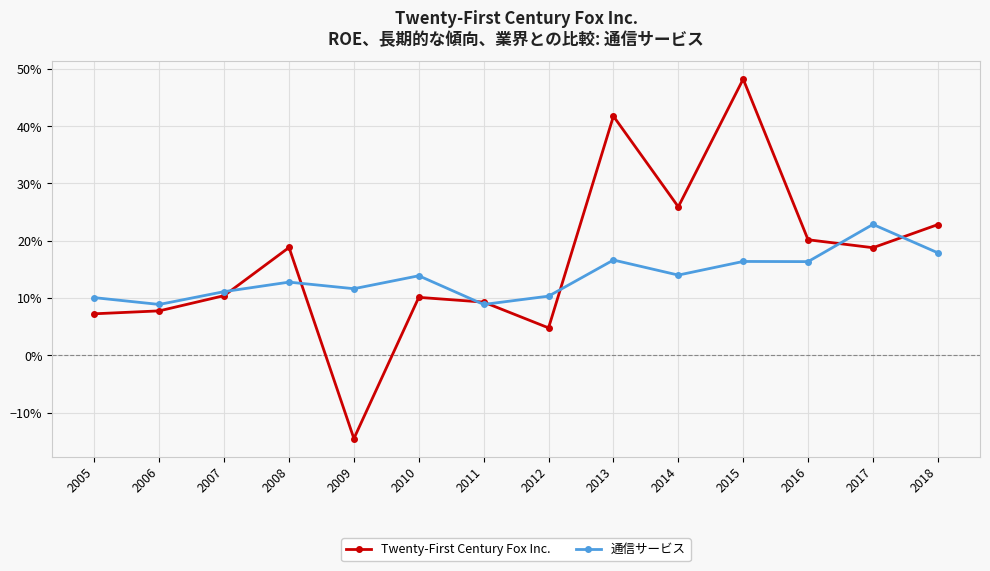

Which series changed the most between 2006 and 2013?

Twenty-First Century Fox Inc.